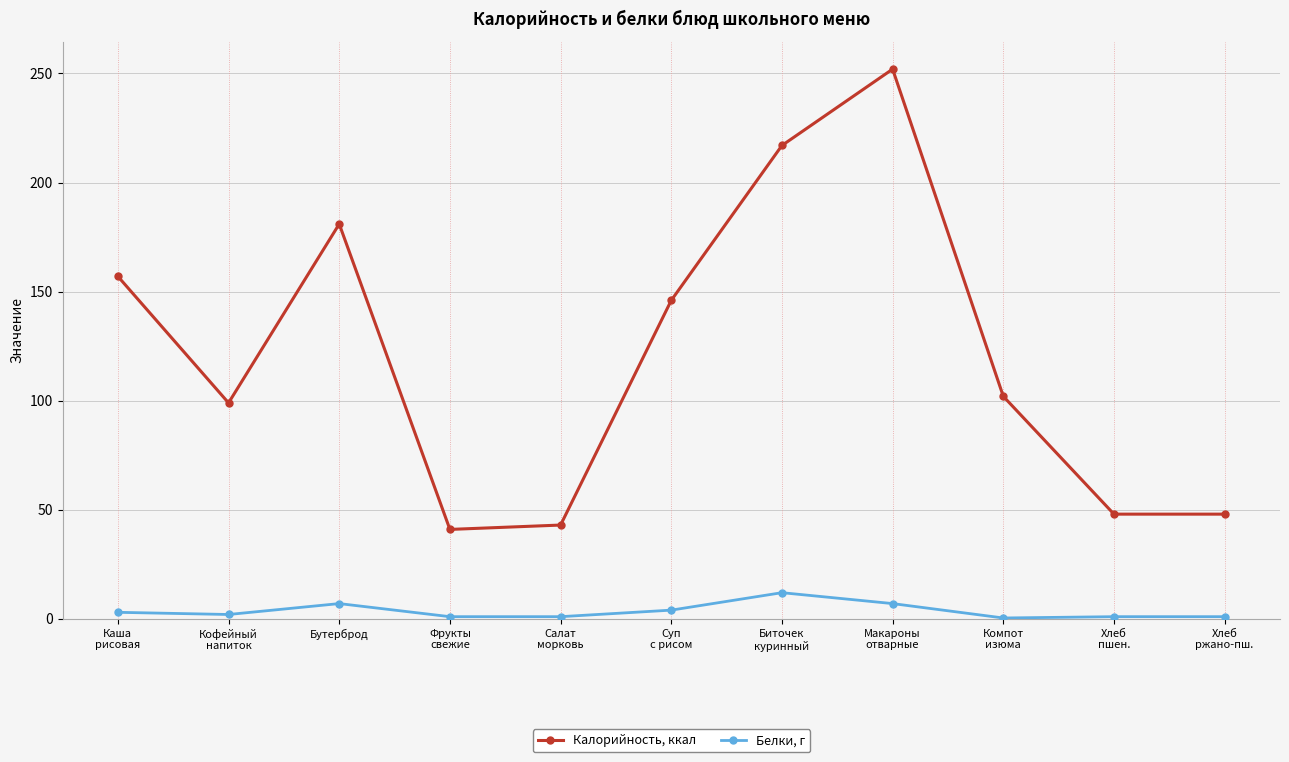

Is this an area chart (filled region under the line)?

No